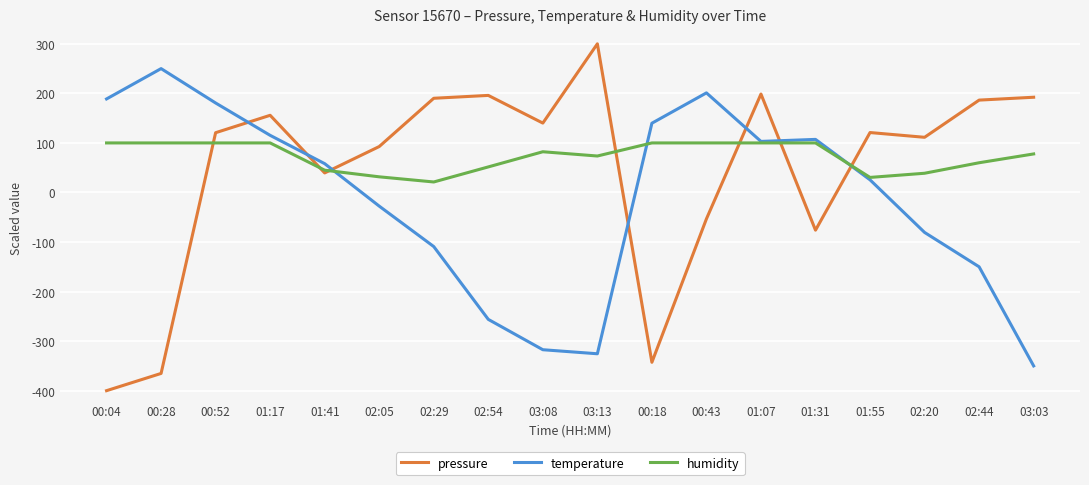

Rank the series by their average value, from lowest to highest.

temperature, pressure, humidity